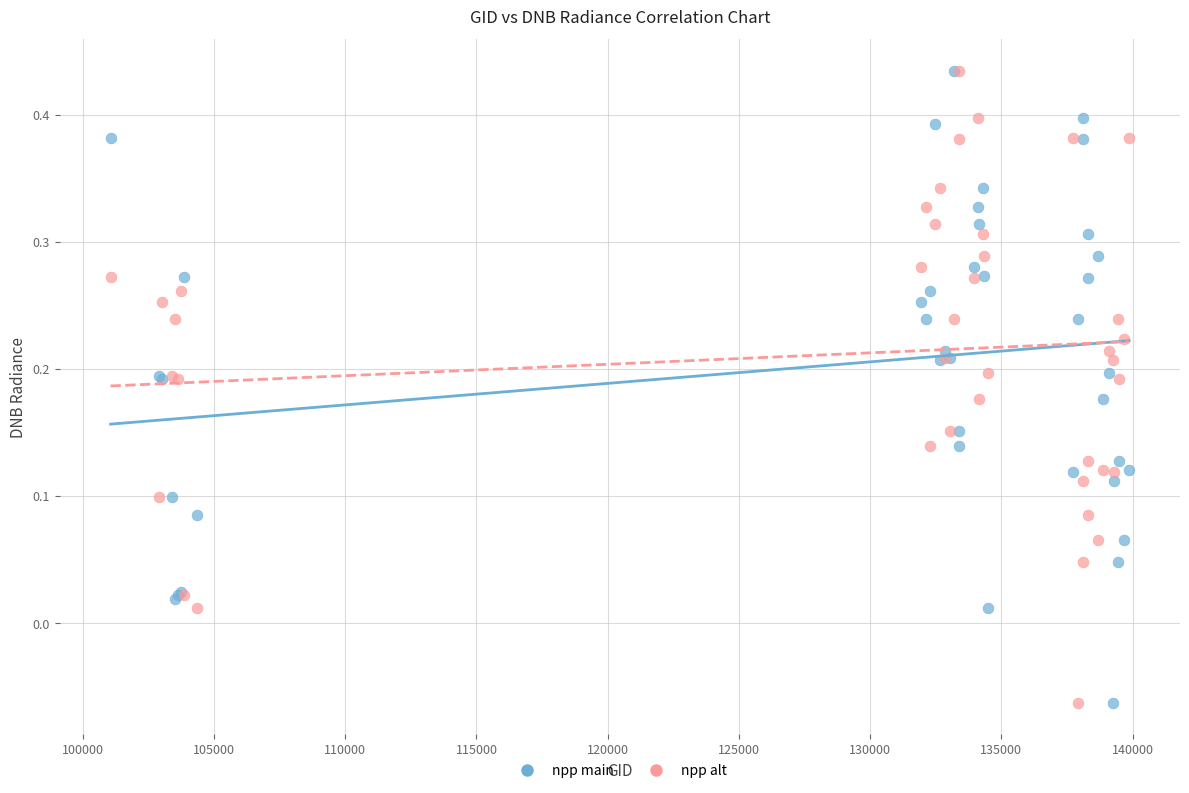

What are all the series names shown in the legend?

npp main, npp alt